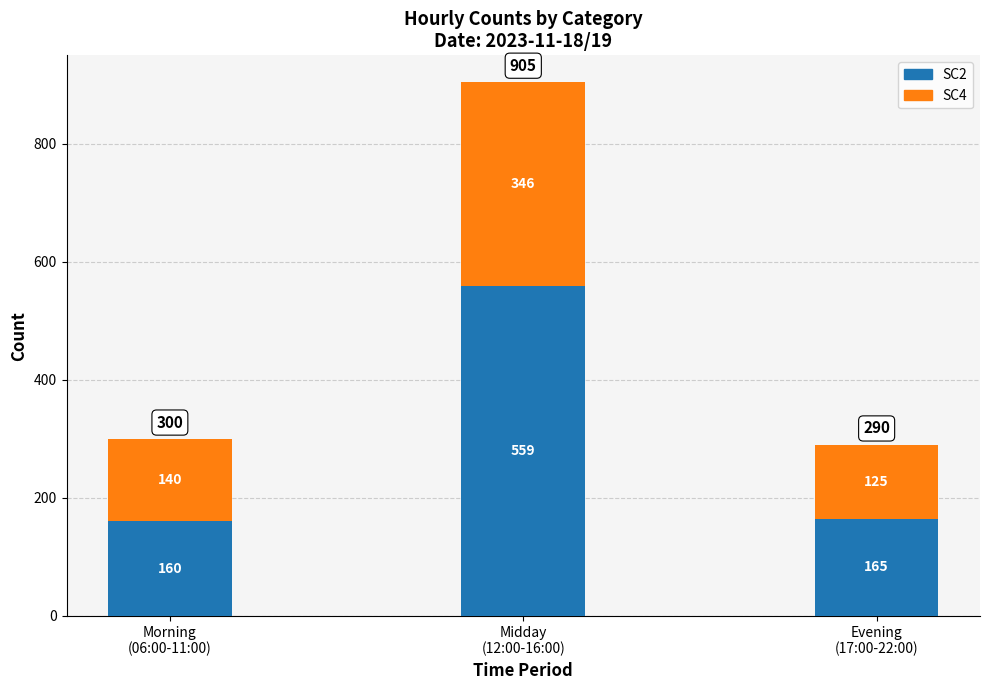

At which category is the sum across all series the highest?

Midday
(12:00-16:00)